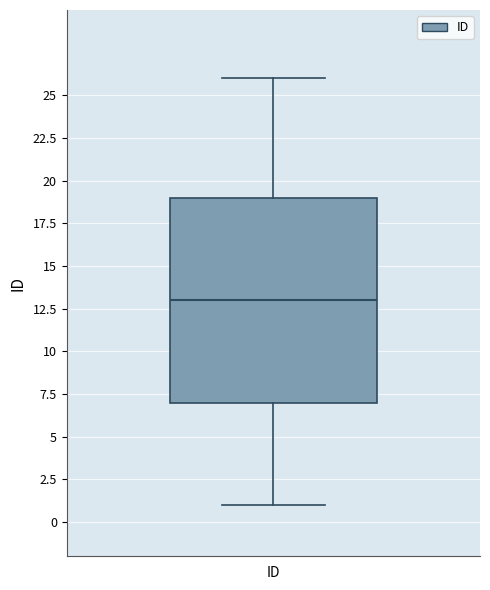

Read this box plot against the y-axis: the position of the median line, the range covered by the box, and the ends of both whiskers. The values are not printed on the chart, so give them approximately, as read against the axis.

median 13, box 7 to 19, whiskers 1 to 26